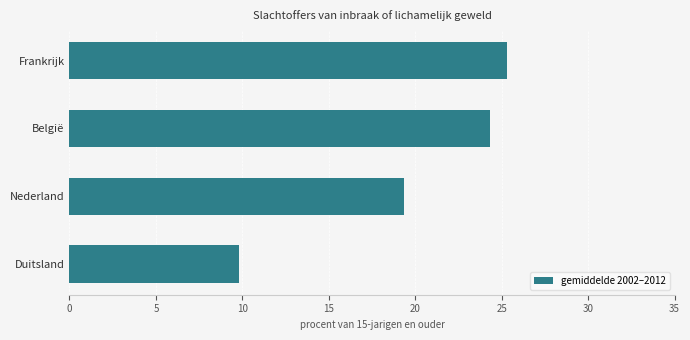

What is the average value?

19.7